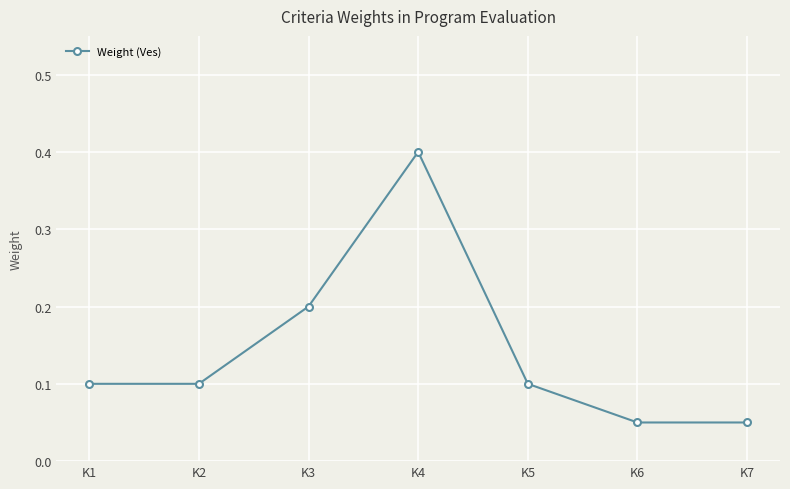

True or false: there are more than 2 points higher than both neighbors.

False